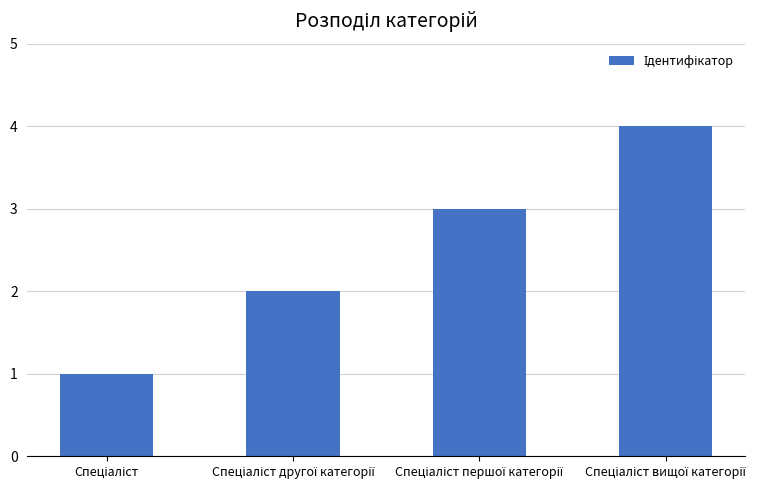

How many values are below 3?

2